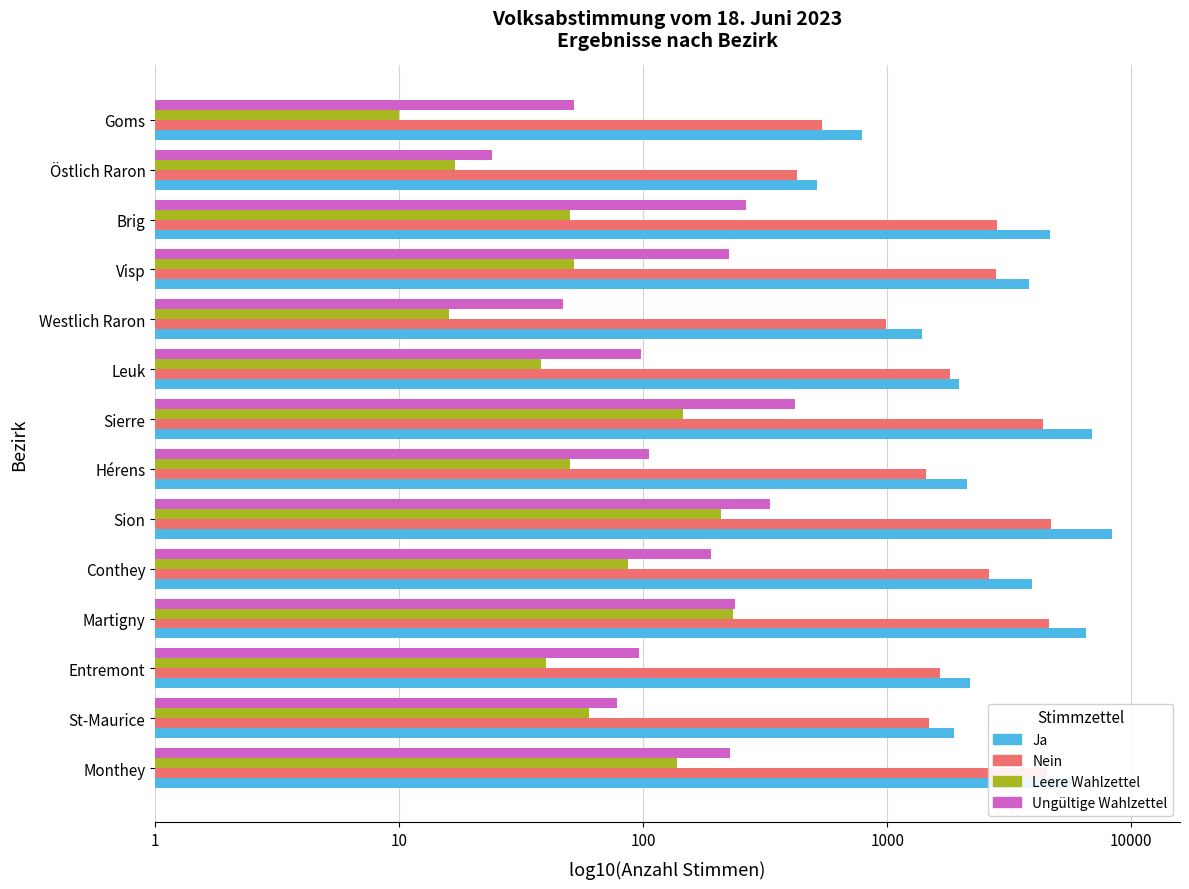

What is the minimum value for Ja?

2.7